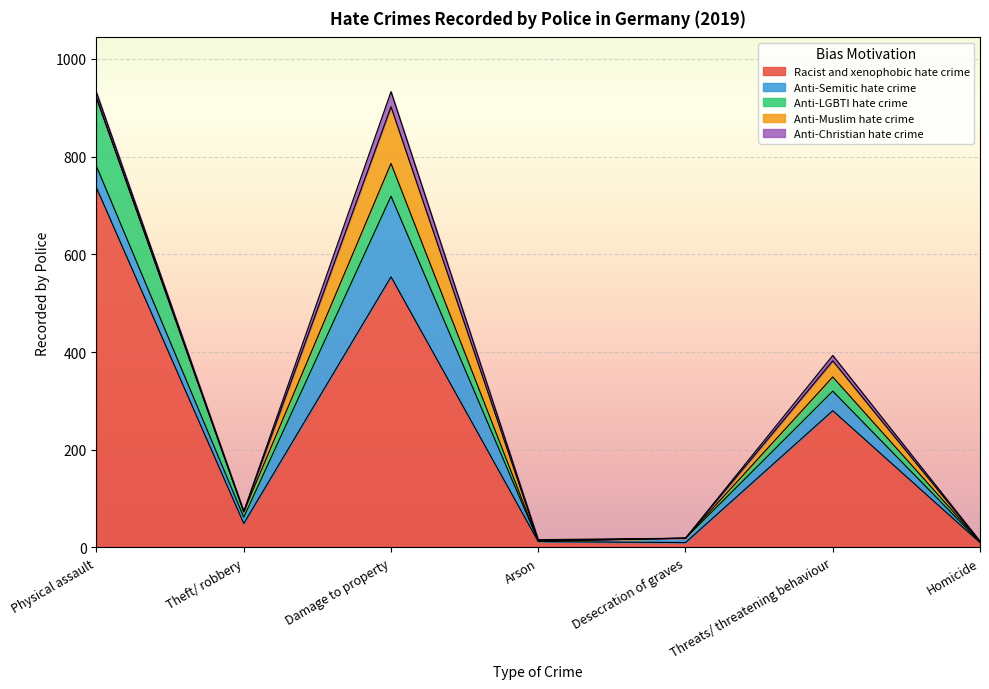

At which label does Anti-Christian hate crime first exceed 2?

Physical assault